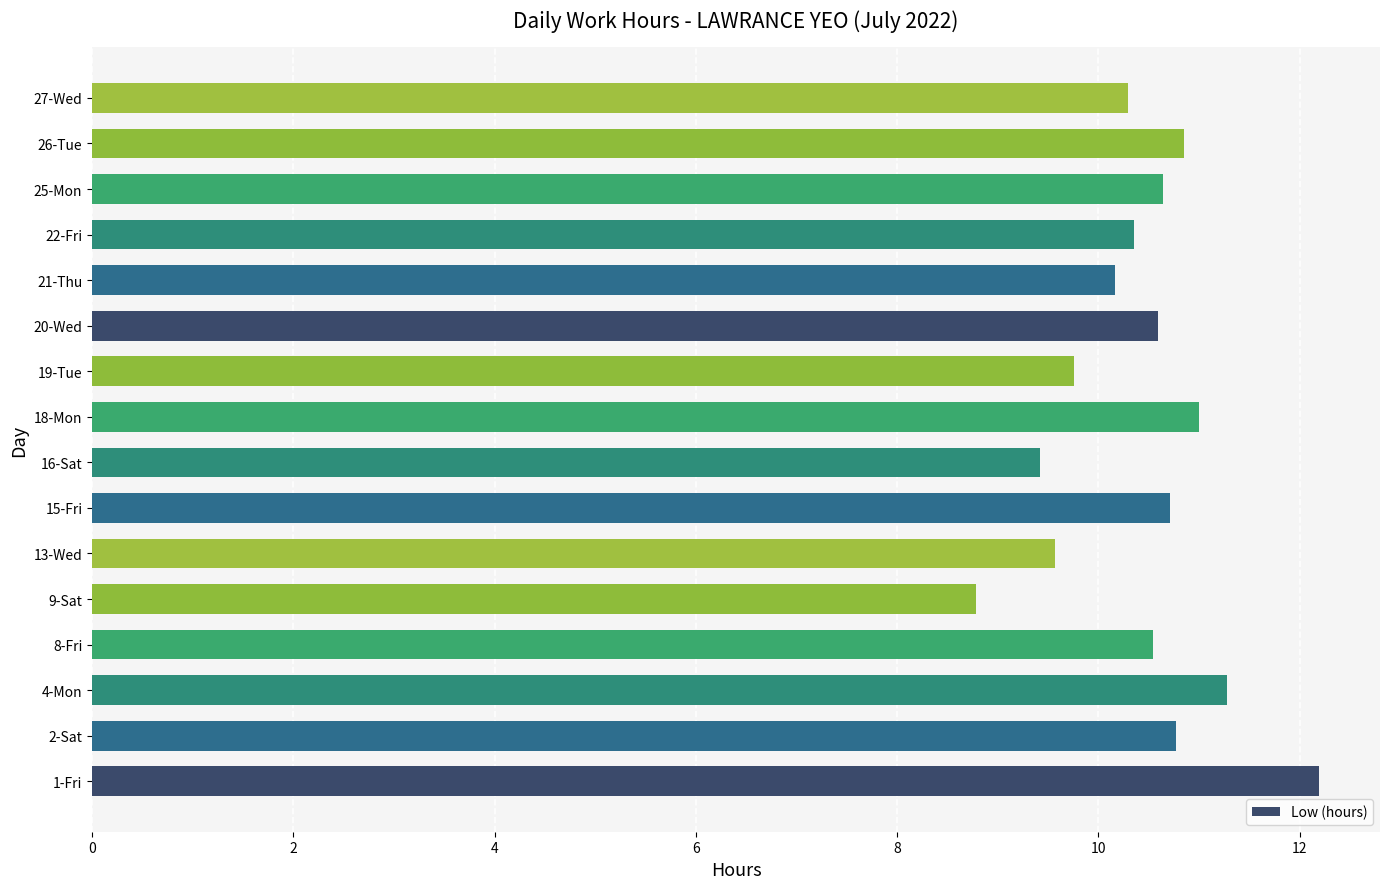

What is the minimum value shown in the chart?

8.8